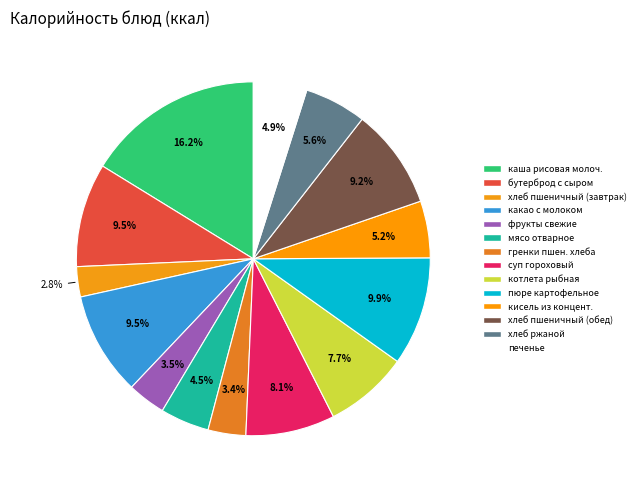

Is it true that печенье is 5% of the pie?

True